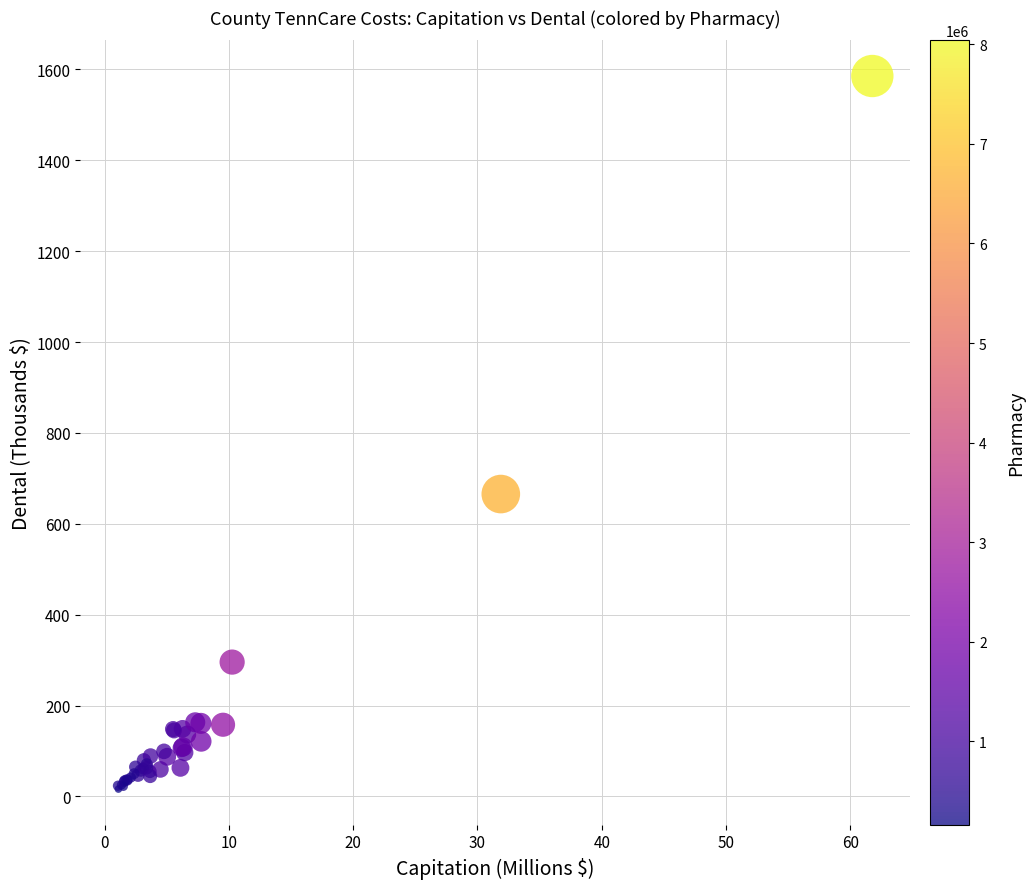

What Y value in the scatter plot is closest to 800?

665.5